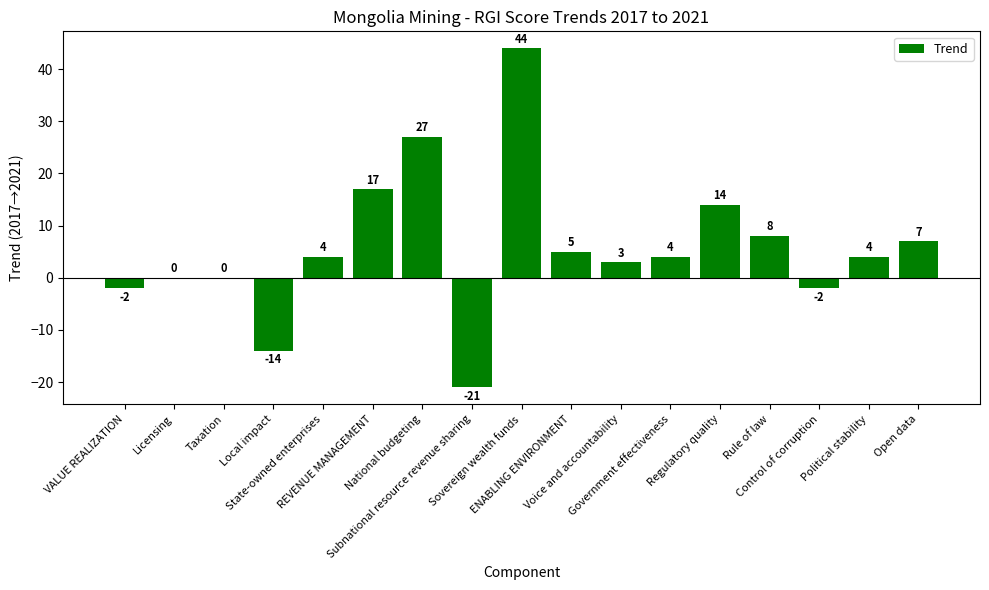

Which has a higher value, National budgeting or Political stability?

National budgeting